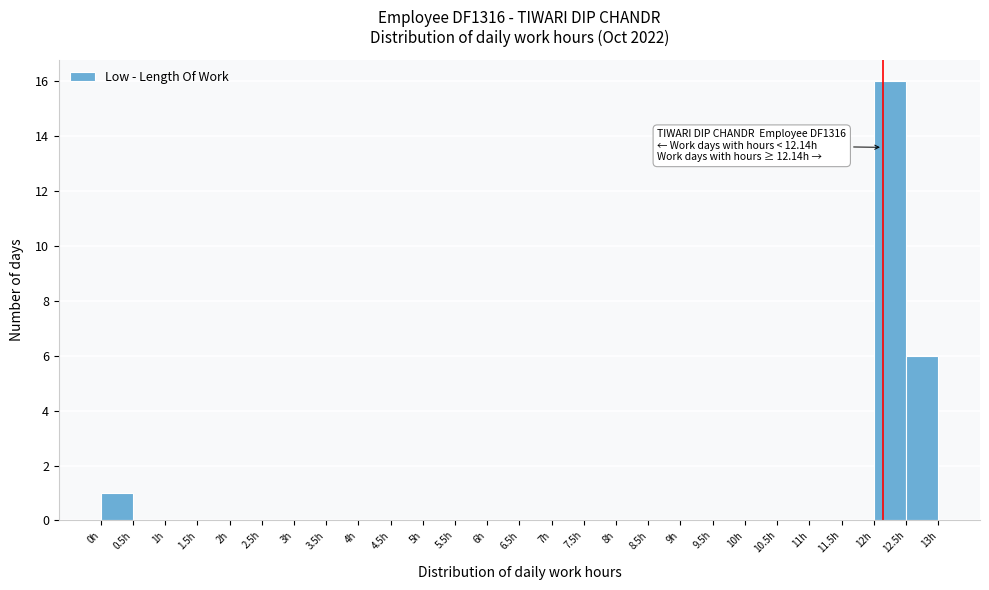

Which range on the x-axis has the tallest bar?

12.0 to 12.5